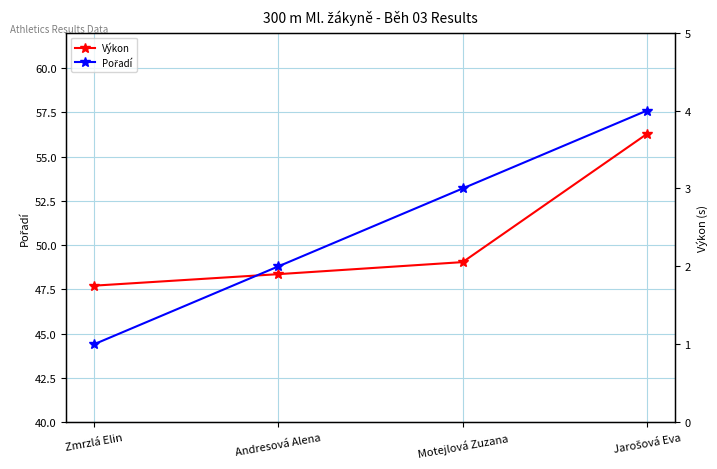

True or false: Pořadí has more than 0 interior local peaks.

False